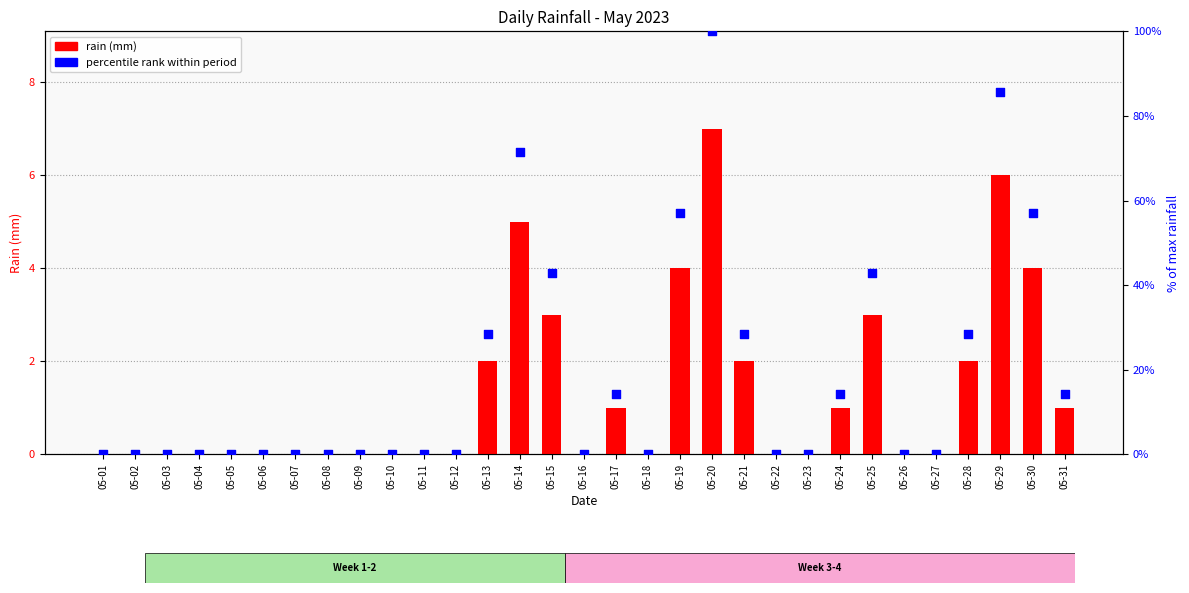

Which series has the largest total across all categories?

percentile rank within period